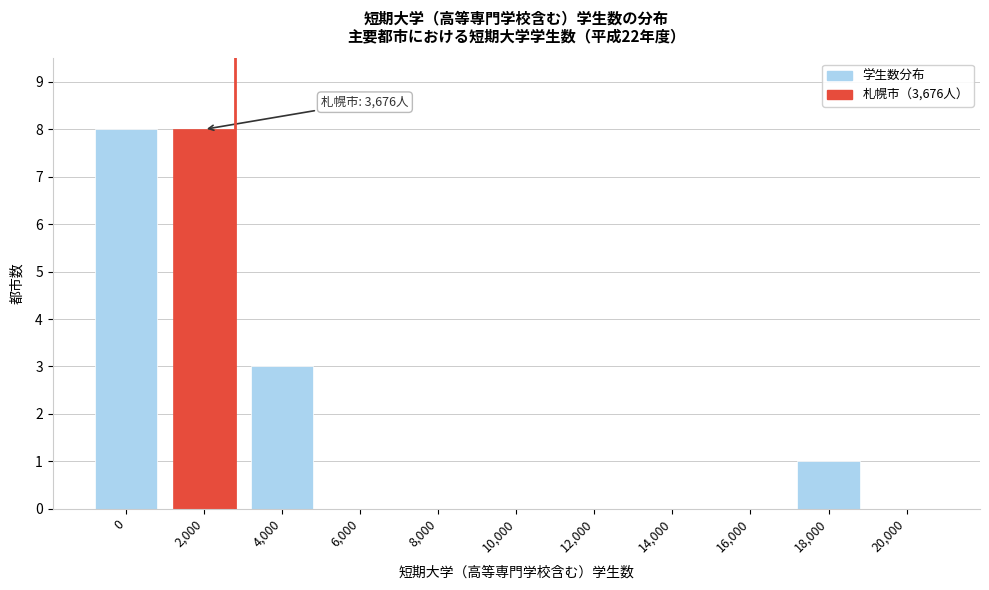

Reading left to right, list all the values displayed in this chart.

0=8	2,000=8	4,000=3	6,000=0	8,000=0	10,000=0	12,000=0	14,000=0	16,000=0	18,000=1	20,000=0